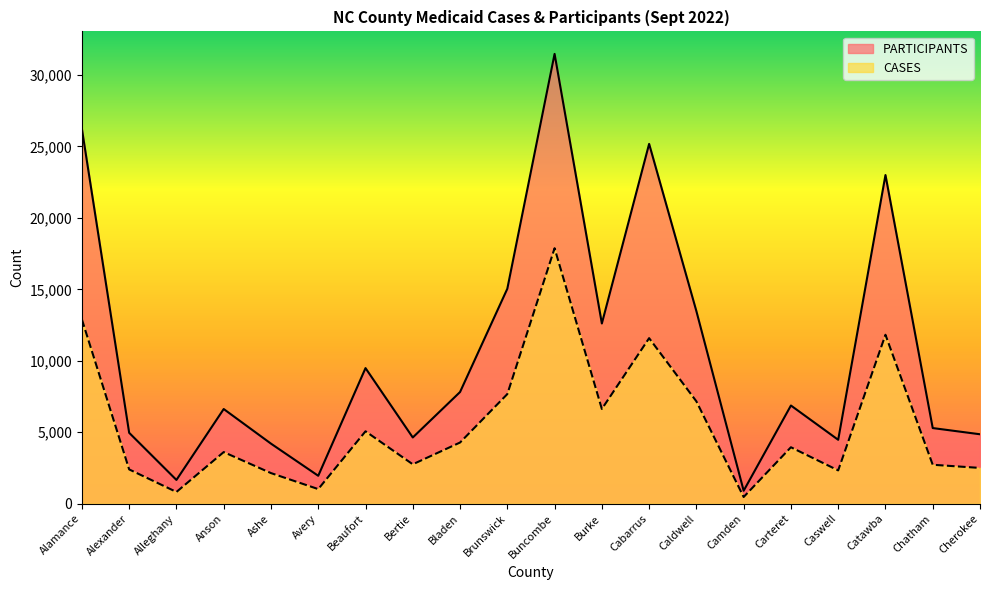

At Cabarrus, list the series in order from smallest to largest.

CASES, PARTICIPANTS